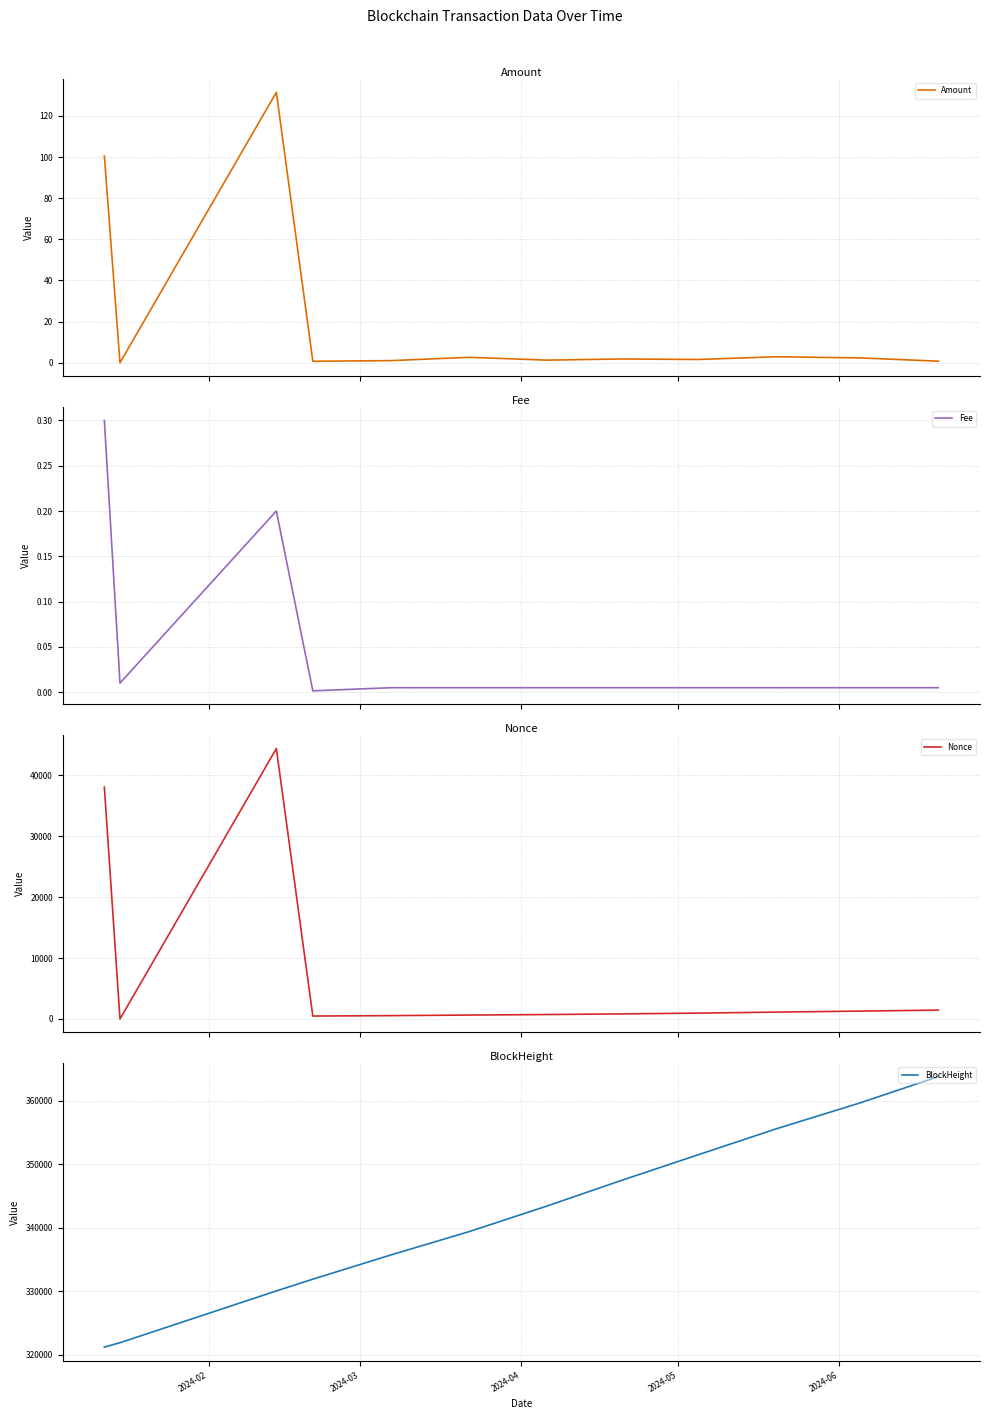

What is the highest value of the Fee series?

0.3